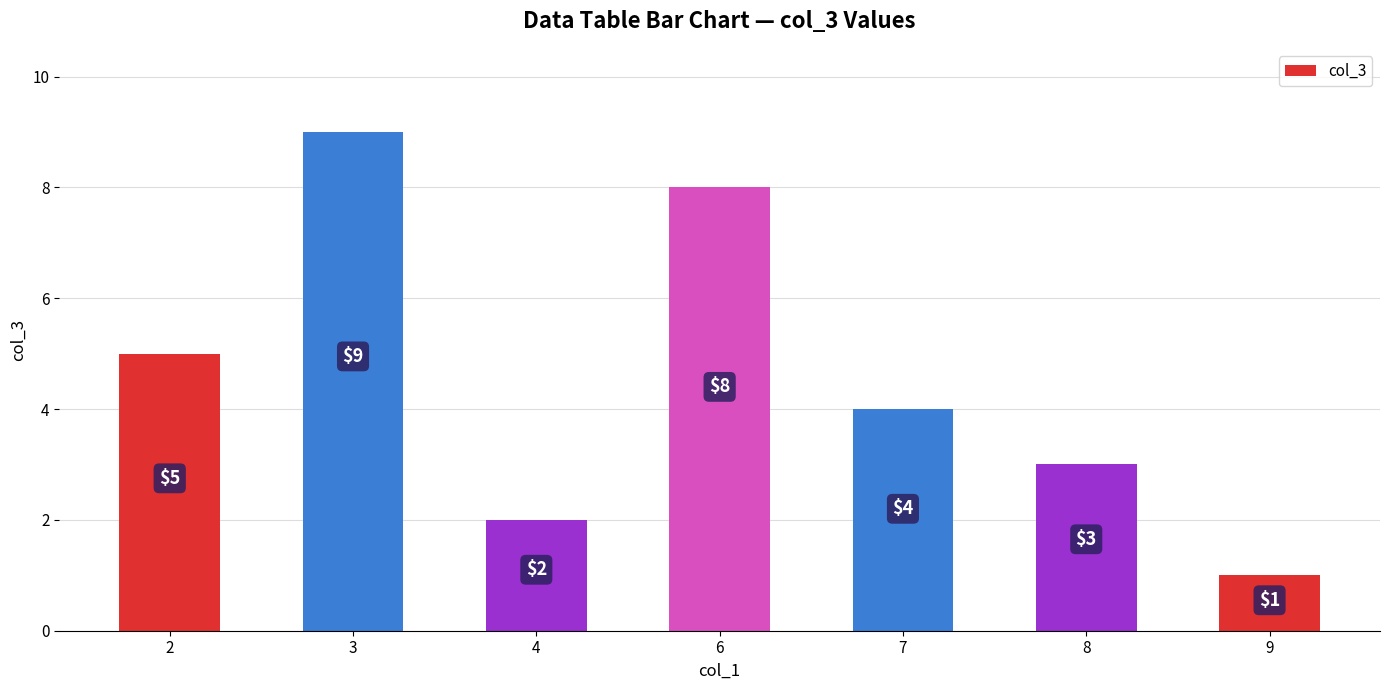

What is the ratio of the value at 7 to the value at 4?

2.0